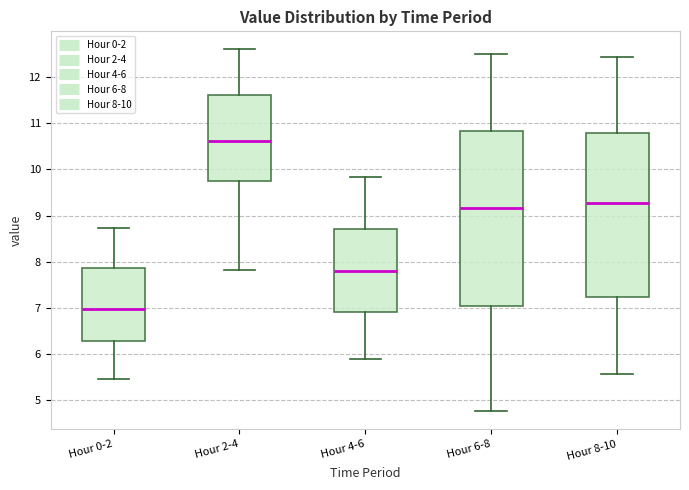

Where does the lower whisker of the box for Hour 4-6 end on the y-axis? The values are not printed on the chart, so give them approximately, as read against the axis.

5.9